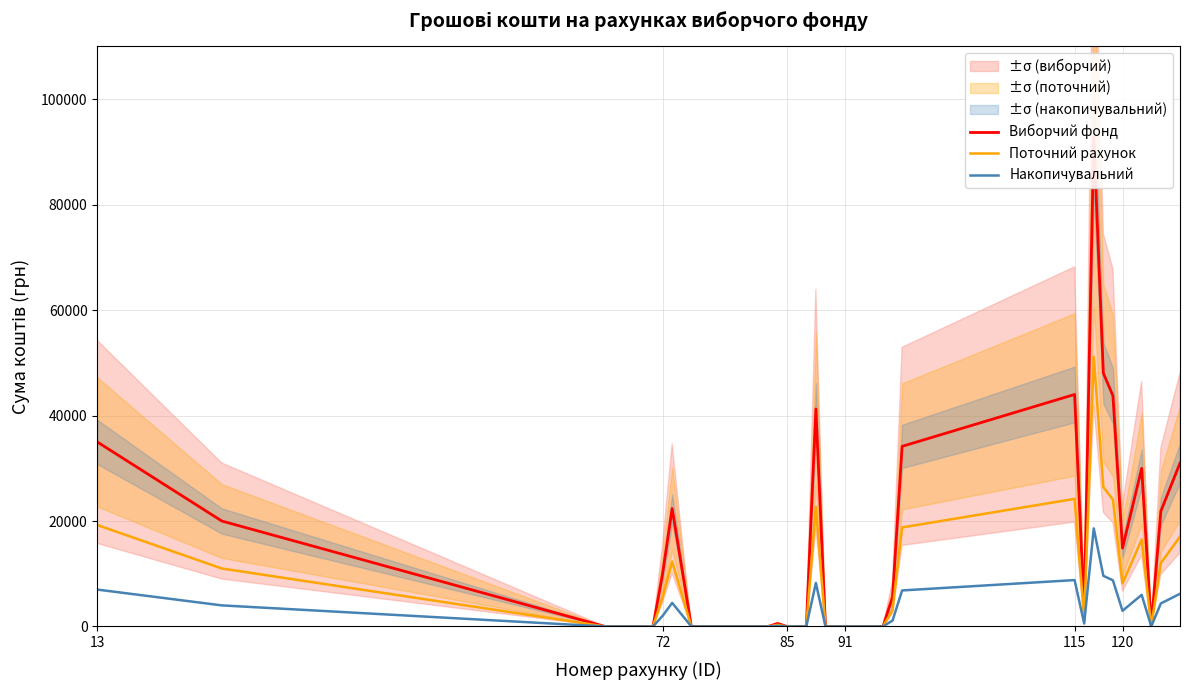

True or false: Виборчий фонд and Поточний рахунок intersect in this chart.

False